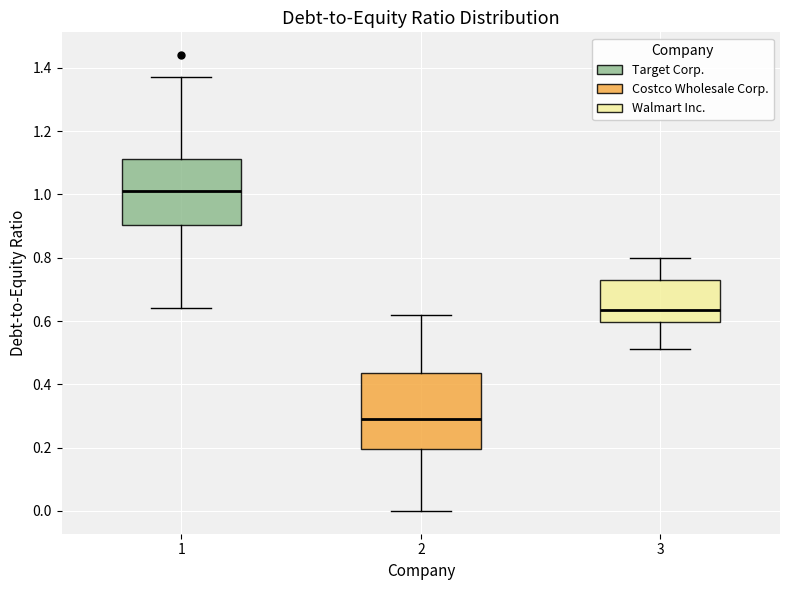

Comparing the boxes themselves (not the whiskers), which one is the tallest?

2